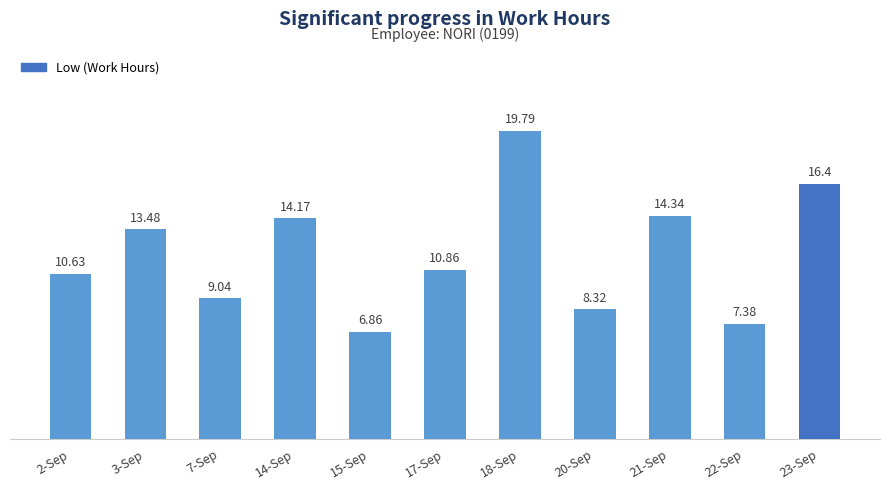

Rank the categories by value from highest to lowest.

18-Sep, 23-Sep, 21-Sep, 14-Sep, 3-Sep, 17-Sep, 2-Sep, 7-Sep, 20-Sep, 22-Sep, 15-Sep